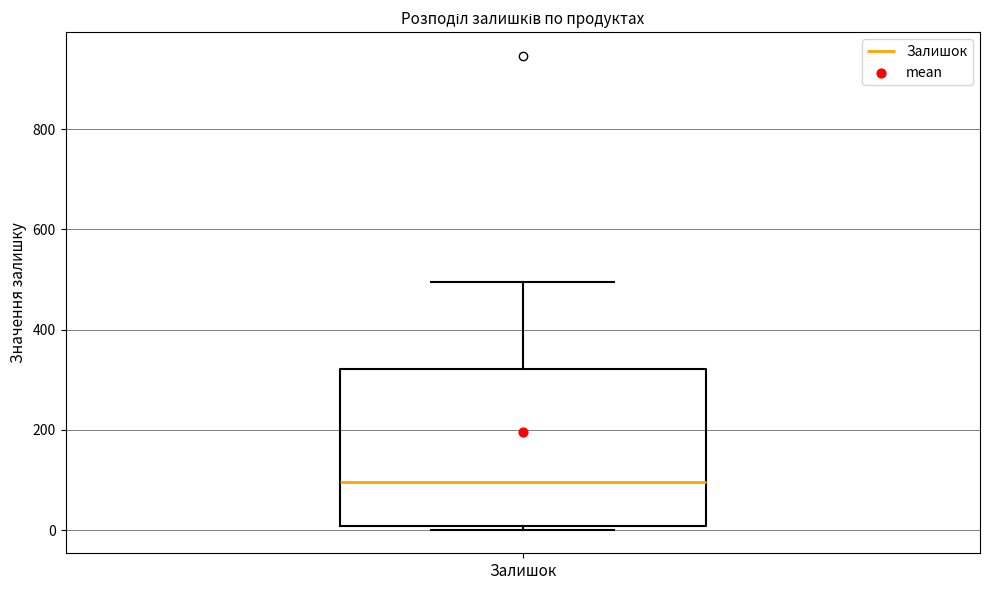

Transcribe this box plot: give where the median line is, the range the box spans, and where the two whiskers end, as read against the y-axis. The values are not printed on the chart, so give them approximately, as read against the axis.

median 100, box 0 to 320, whiskers 0 (just below the box's lower edge) to 500